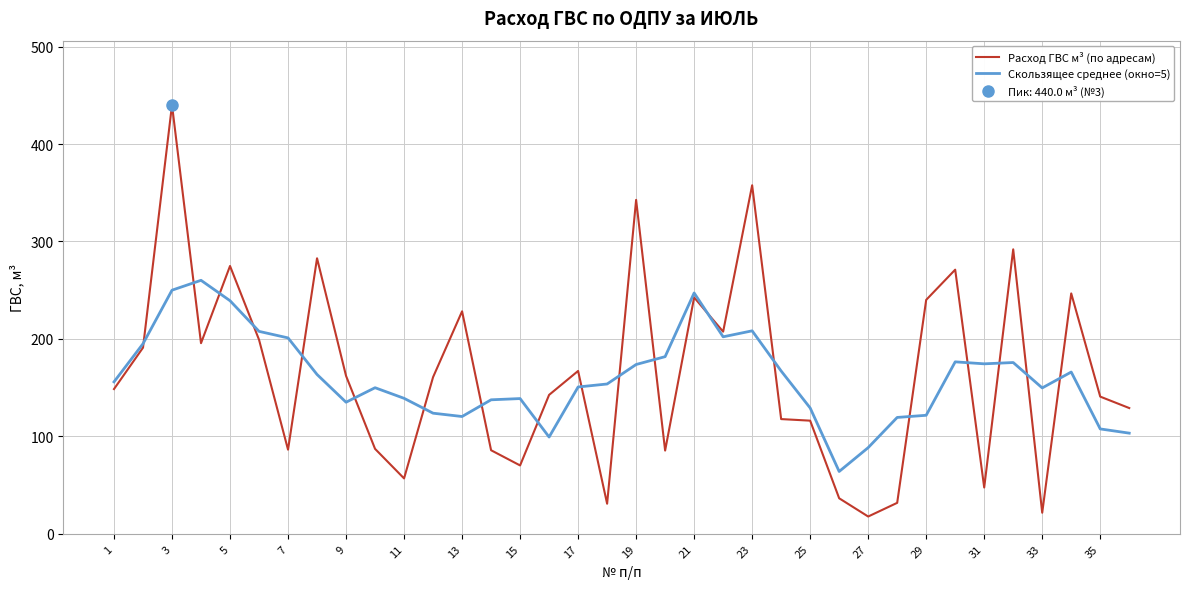

What is the difference between the maximum and second lowest values in the Расход ГВС м³ (по адресам) series?

418.4